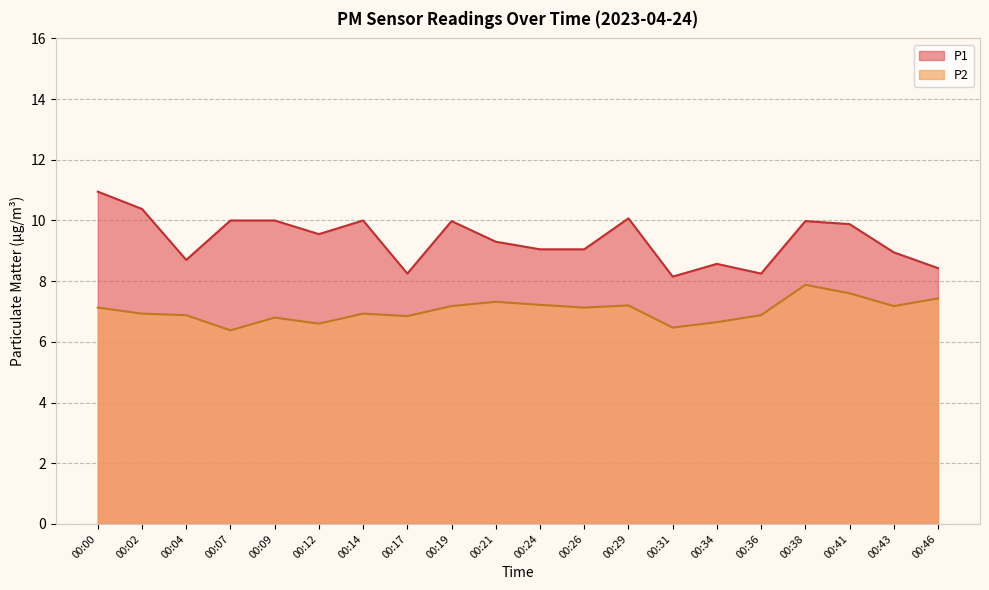

What is the value of the P2 point at the 7th from the left?

6.9